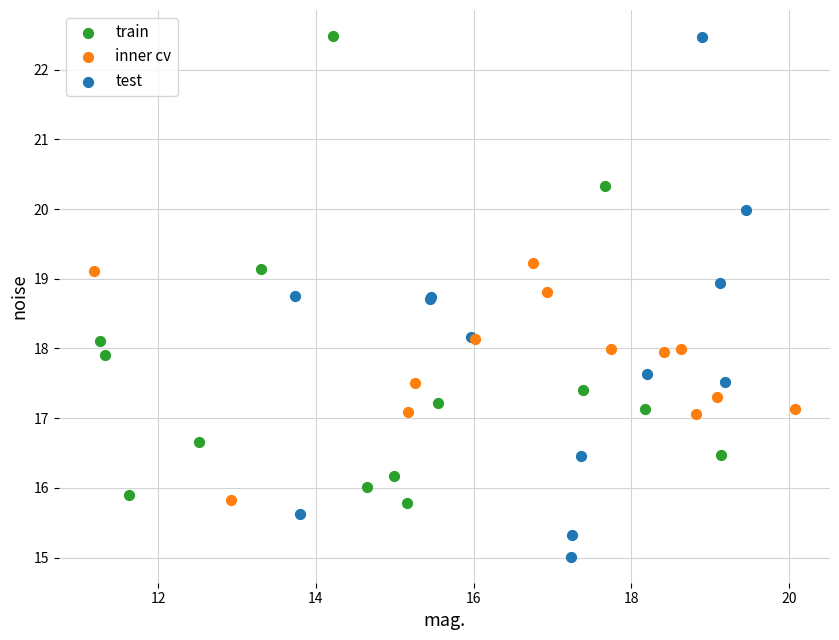

Which series has the widest spread of Y values?

test